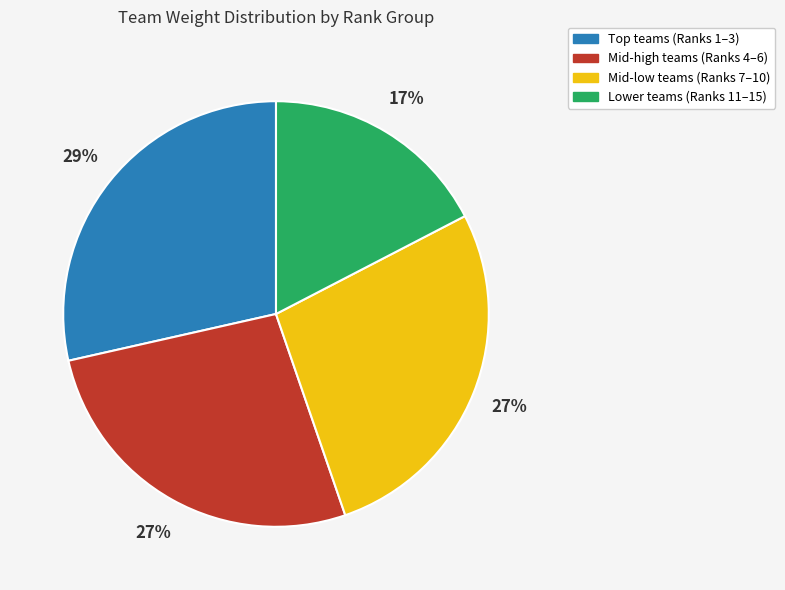

To the nearest percent, what is the average slice percentage?

25%